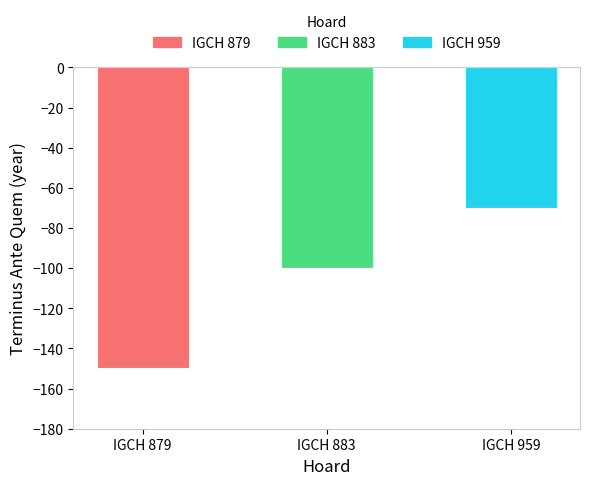

Are the bars horizontal?

No